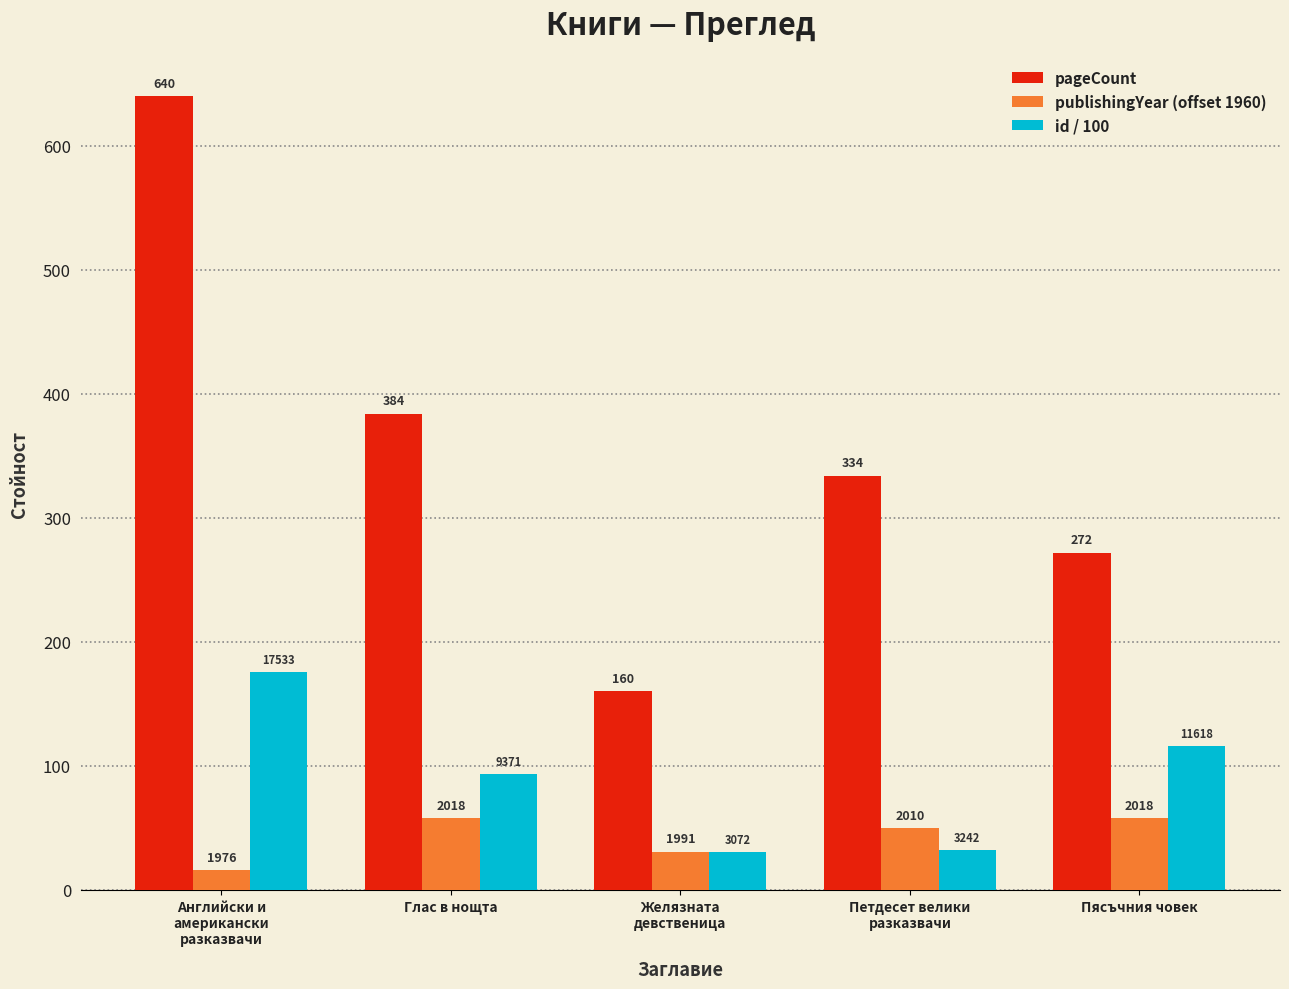

Reading left to right, extract all data points from this chart.

pageCount: Английски и
американски
разказвачи=640.0	Глас в нощта=384.0	Желязната
девственица=160.0	Петдесет велики
разказвачи=334.0	Пясъчния човек=272.0
publishingYear (offset 1960): Английски и
американски
разказвачи=16.0	Глас в нощта=58.0	Желязната
девственица=31.0	Петдесет велики
разказвачи=50.0	Пясъчния човек=58.0
id / 100: Английски и
американски
разказвачи=175.3	Глас в нощта=93.7	Желязната
девственица=30.7	Петдесет велики
разказвачи=32.4	Пясъчния човек=116.2